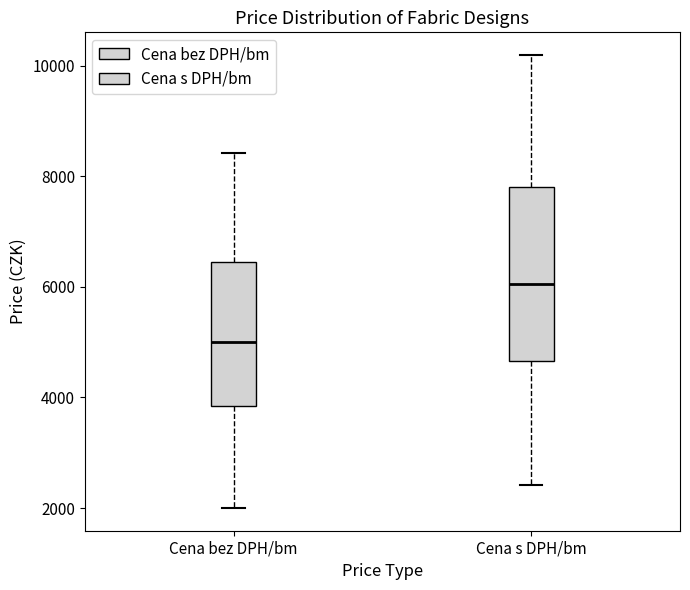

Which box is the tallest, from its lower edge to its upper edge?

Cena s DPH/bm